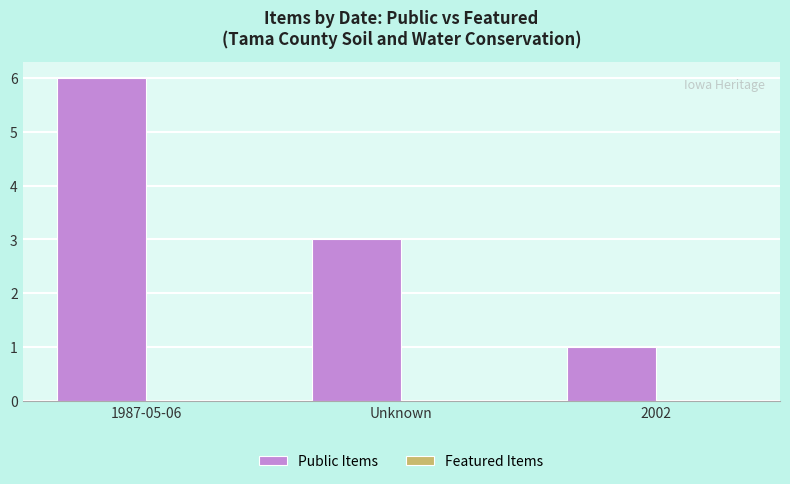

Read the value at Unknown.

3